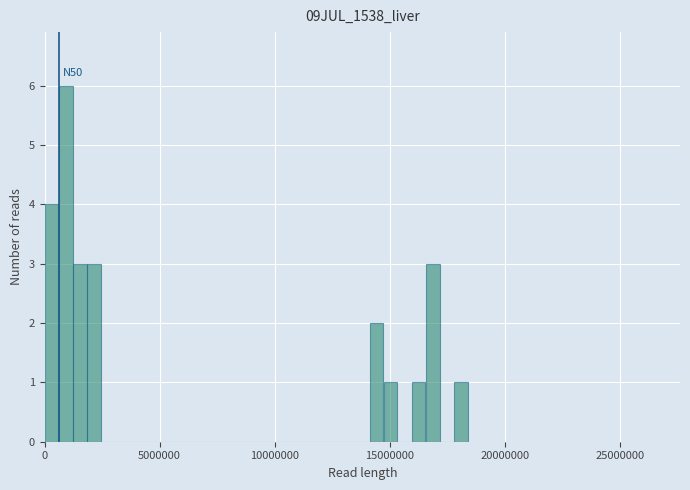

Around what value on the x-axis is the tallest bar? Give the approximate position of its centre, as read against the axis.

1000000